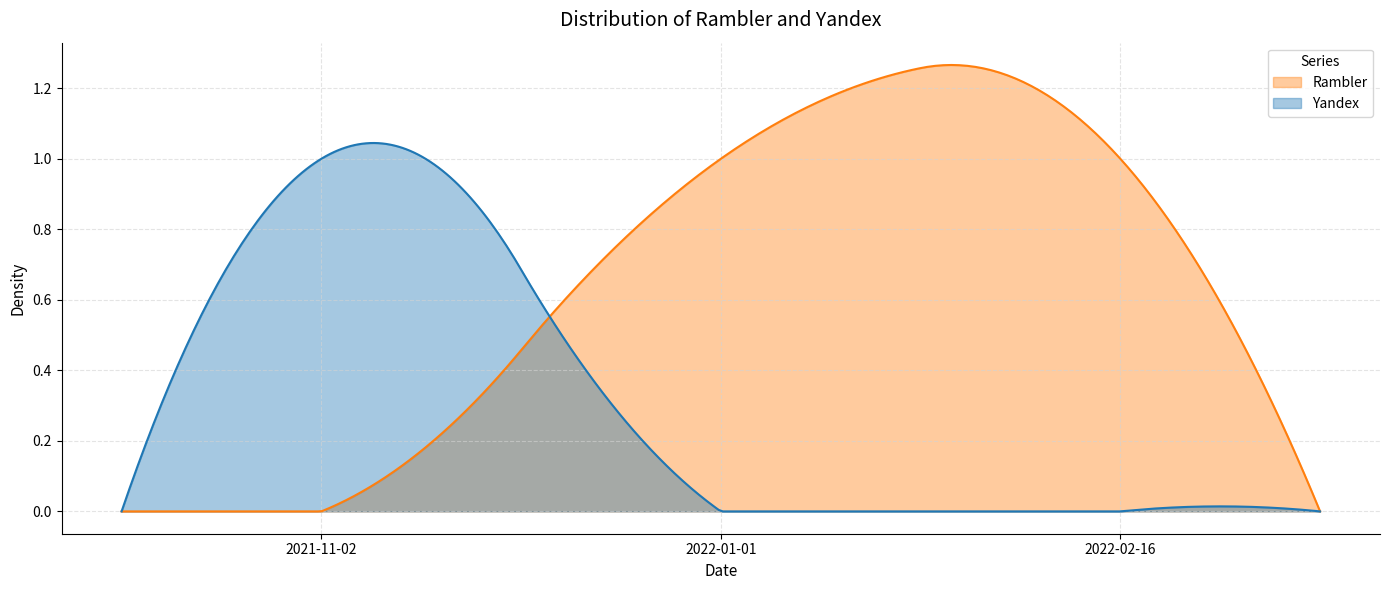

How many Yandex values are between 0 and 1?

3